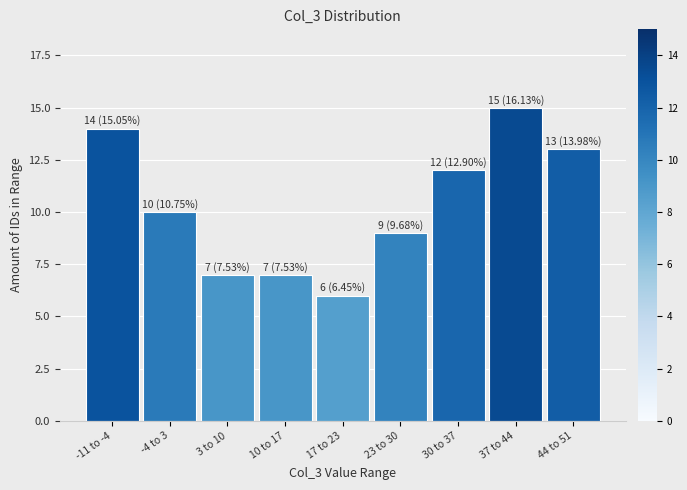

Reading left to right, transcribe all the data shown in this chart.

14	10	7	7	6	9	12	15	13